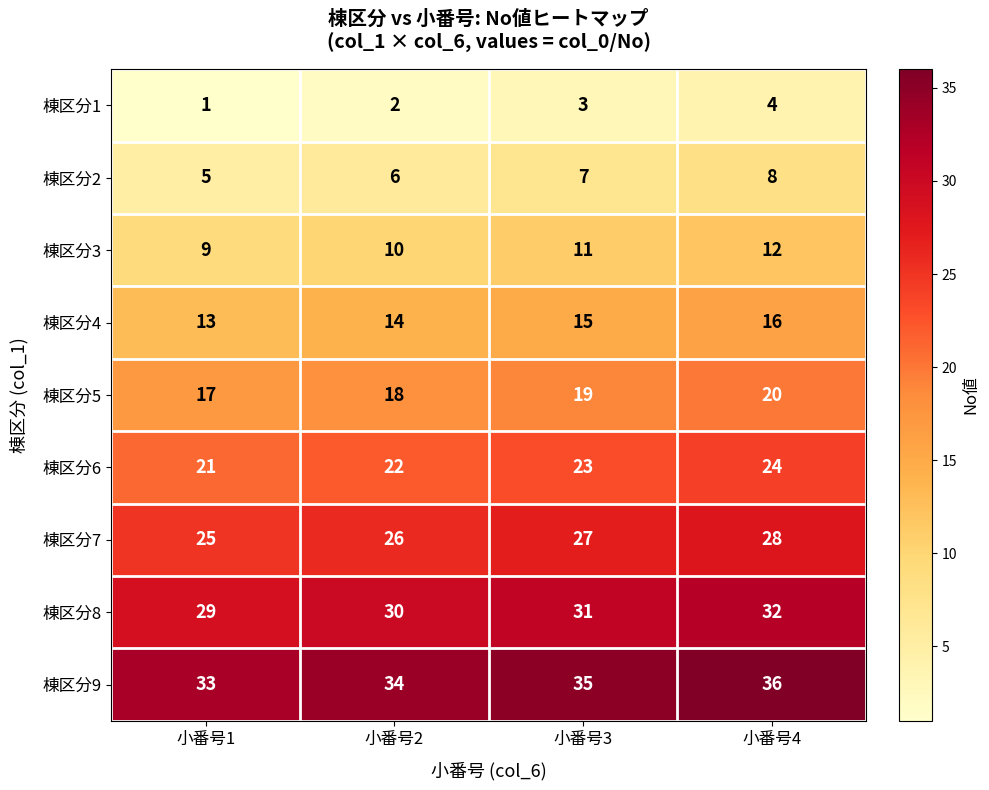

The 棟区分8 series shows 45 at 小番号1. True or false?

False